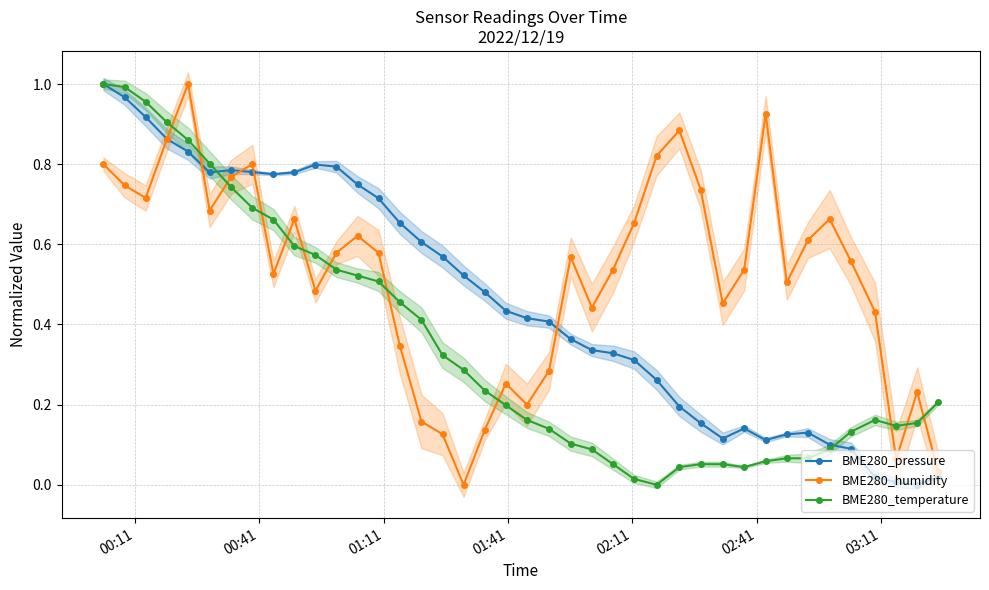

What is the difference between the second highest and second lowest values in the BME280_temperature series?

1.0